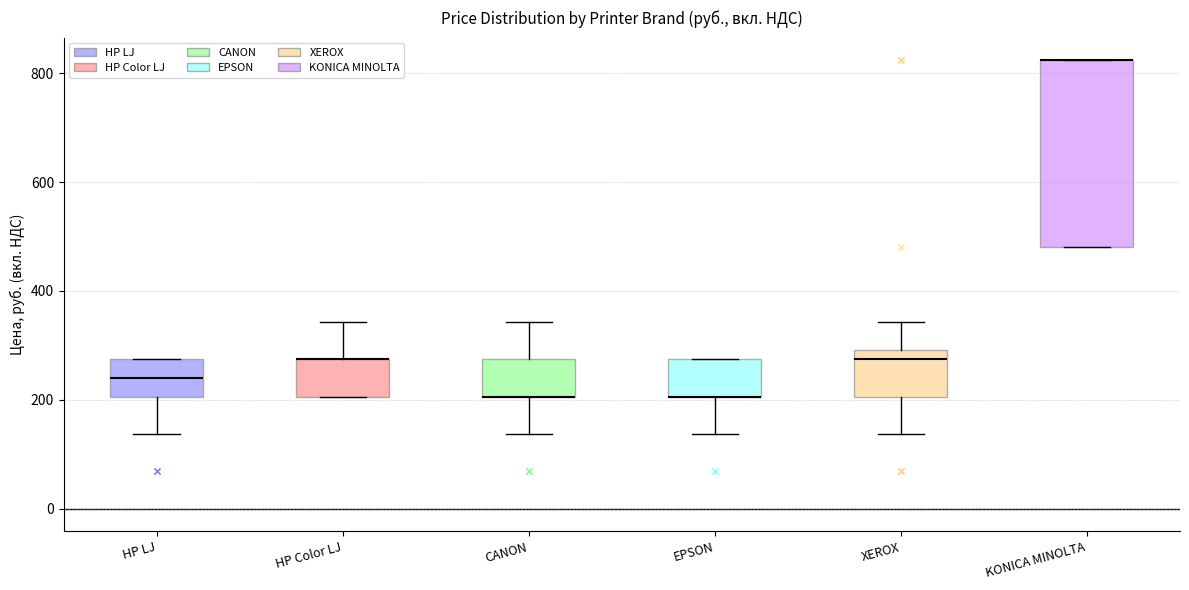

Comparing the boxes themselves (not the whiskers), which one is the tallest?

KONICA MINOLTA